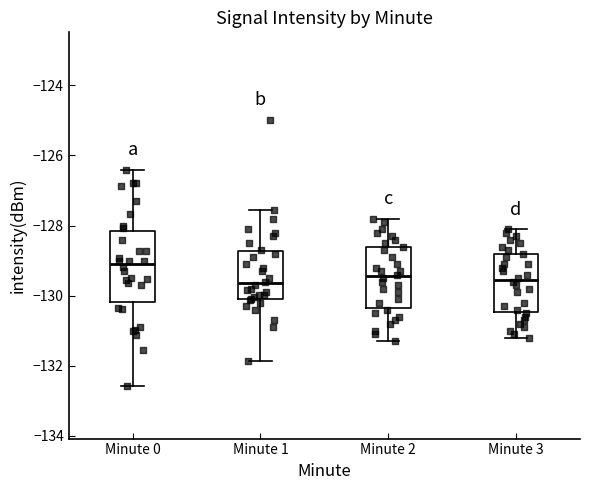

Reading left to right, transcribe this box plot: for each box, give where its median line is, the range the box spans, and where its two whiskers end, as read against the y-axis. The values are not printed on the chart, so give them approximately, as read against the axis.

Minute 0: median -129.0, box -130.2 to -128.2, whiskers -132.6 to -126.4
Minute 1: median -129.6, box -130.0 to -128.8, whiskers -131.8 to -127.6
Minute 2: median -129.4, box -130.4 to -128.6, whiskers -131.2 to -127.8
Minute 3: median -129.6, box -130.4 to -128.8, whiskers -131.2 to -128.0